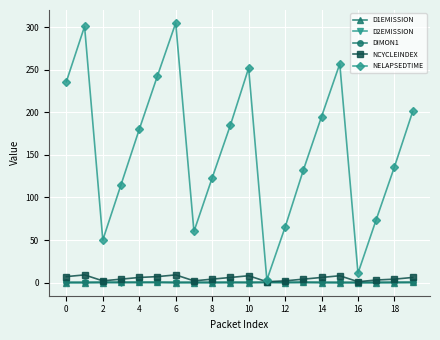

Which series has the largest total across all categories?

NELAPSEDTIME